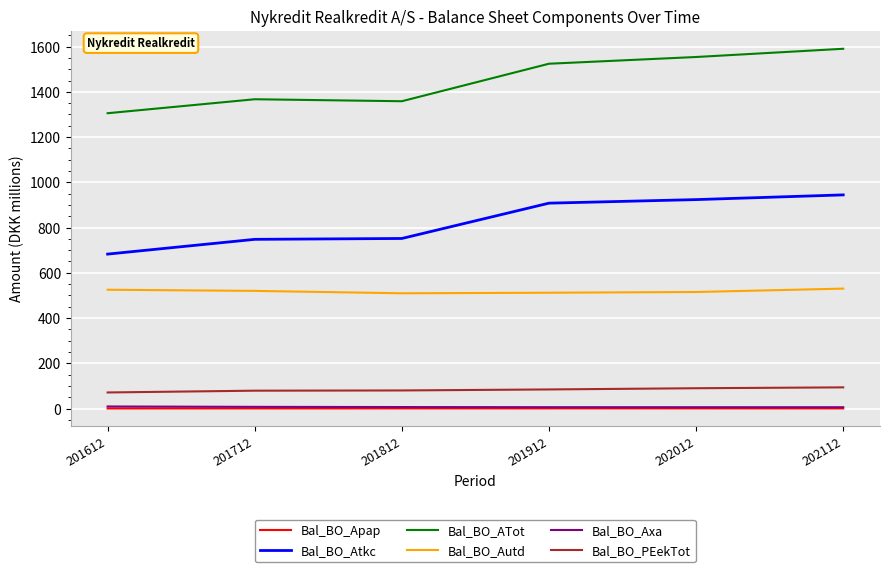

What is the greatest value displayed?

1590.5